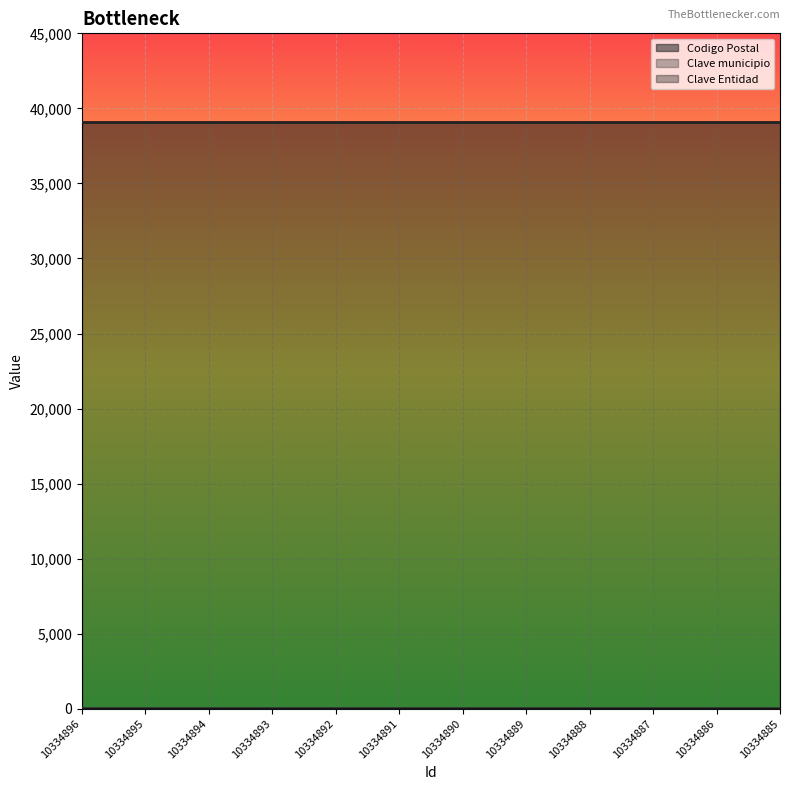

What is the sum of all Clave Entidad values?

144